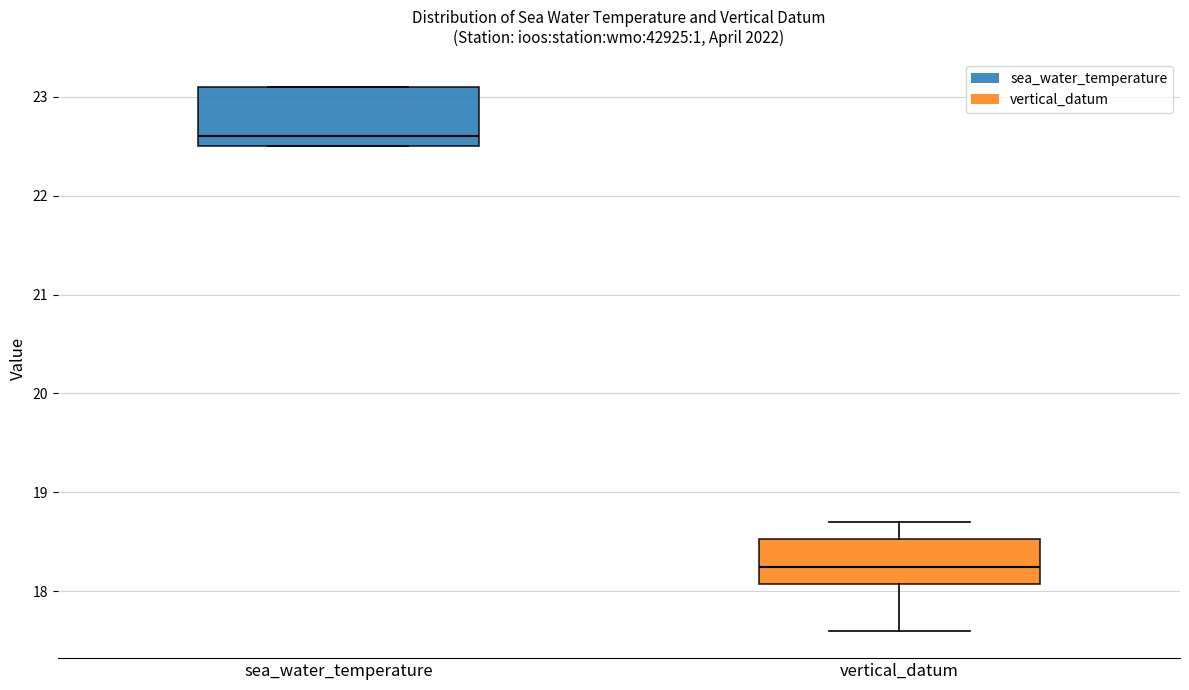

Which box is the tallest, from its lower edge to its upper edge?

sea_water_temperature